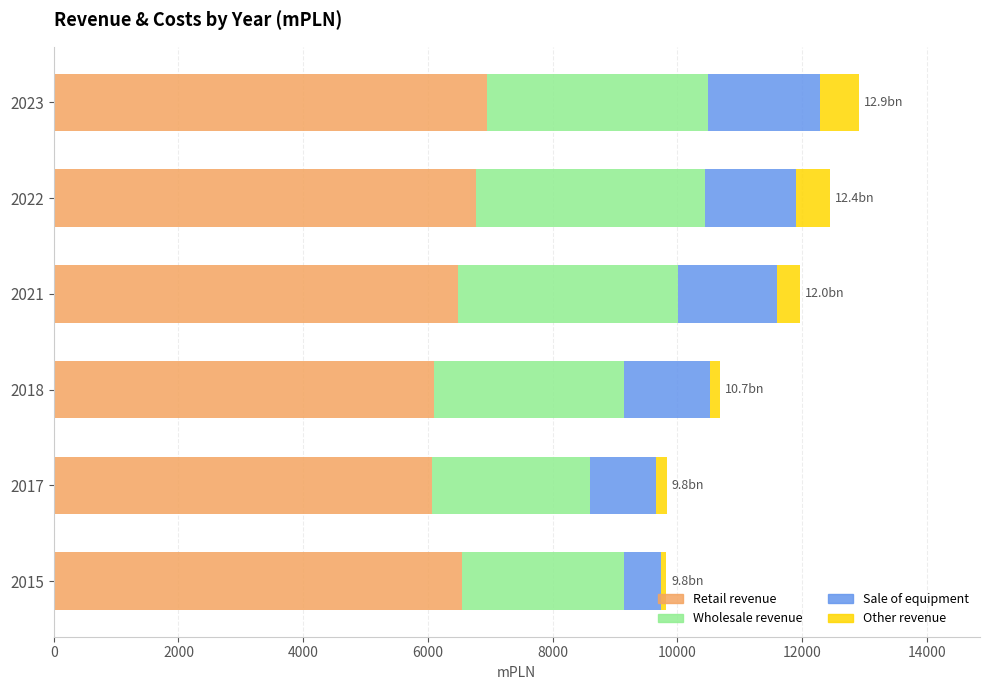

What is the lowest value of the Retail revenue series?

6067.9